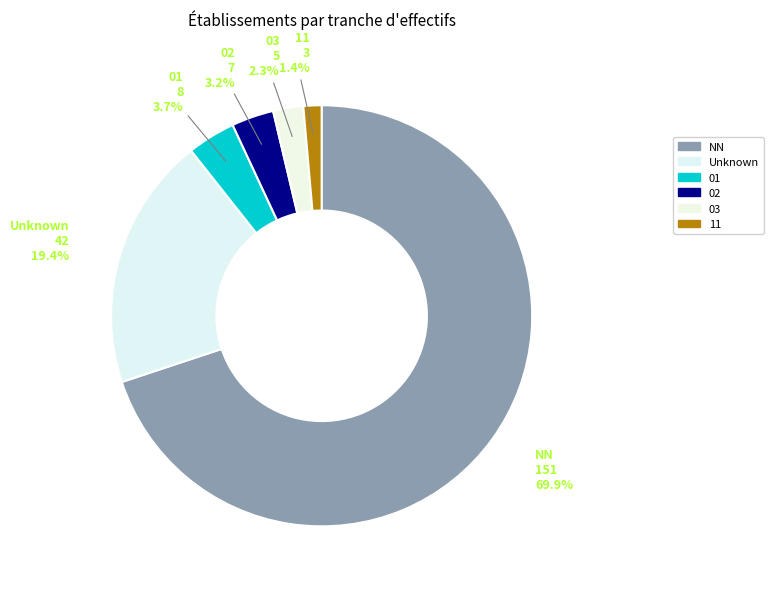

Between Unknown and 11, which is larger?

Unknown